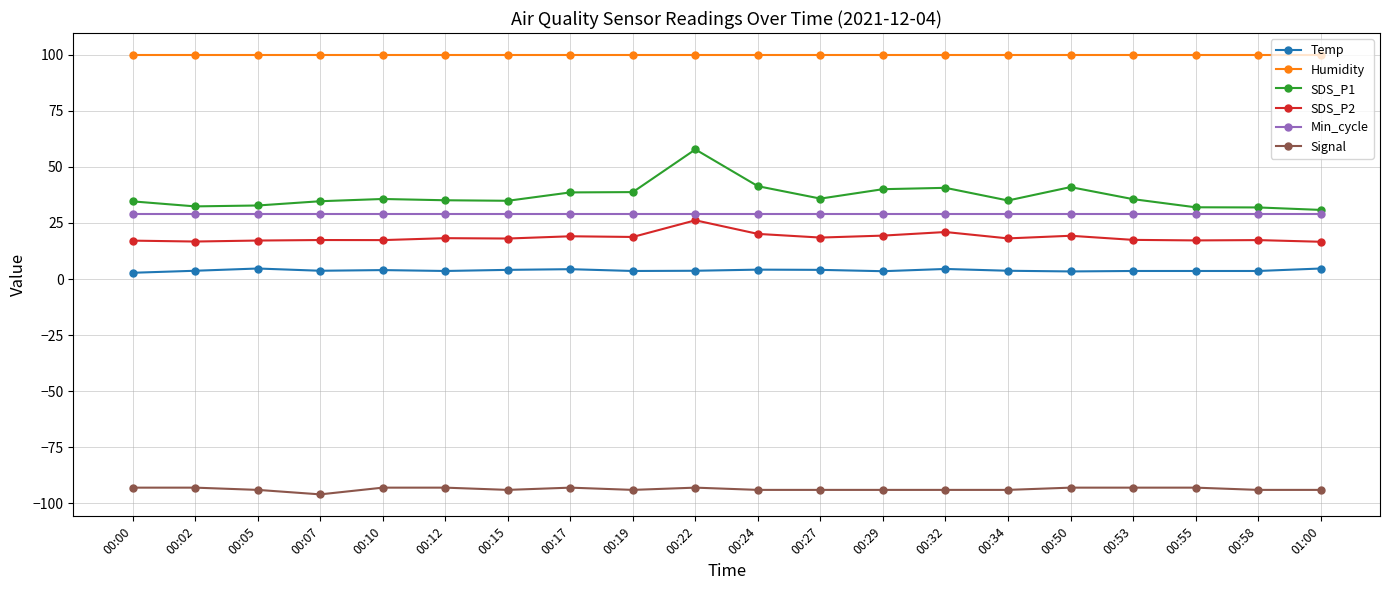

What is the label of the 4th point from the right?

00:53